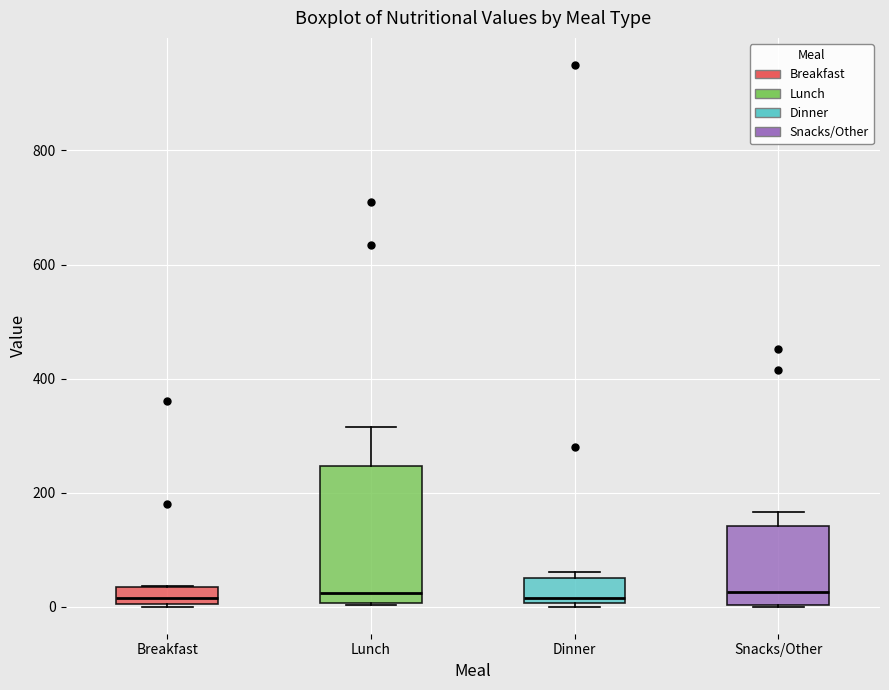

Comparing the boxes themselves (not the whiskers), which one is the tallest?

Lunch